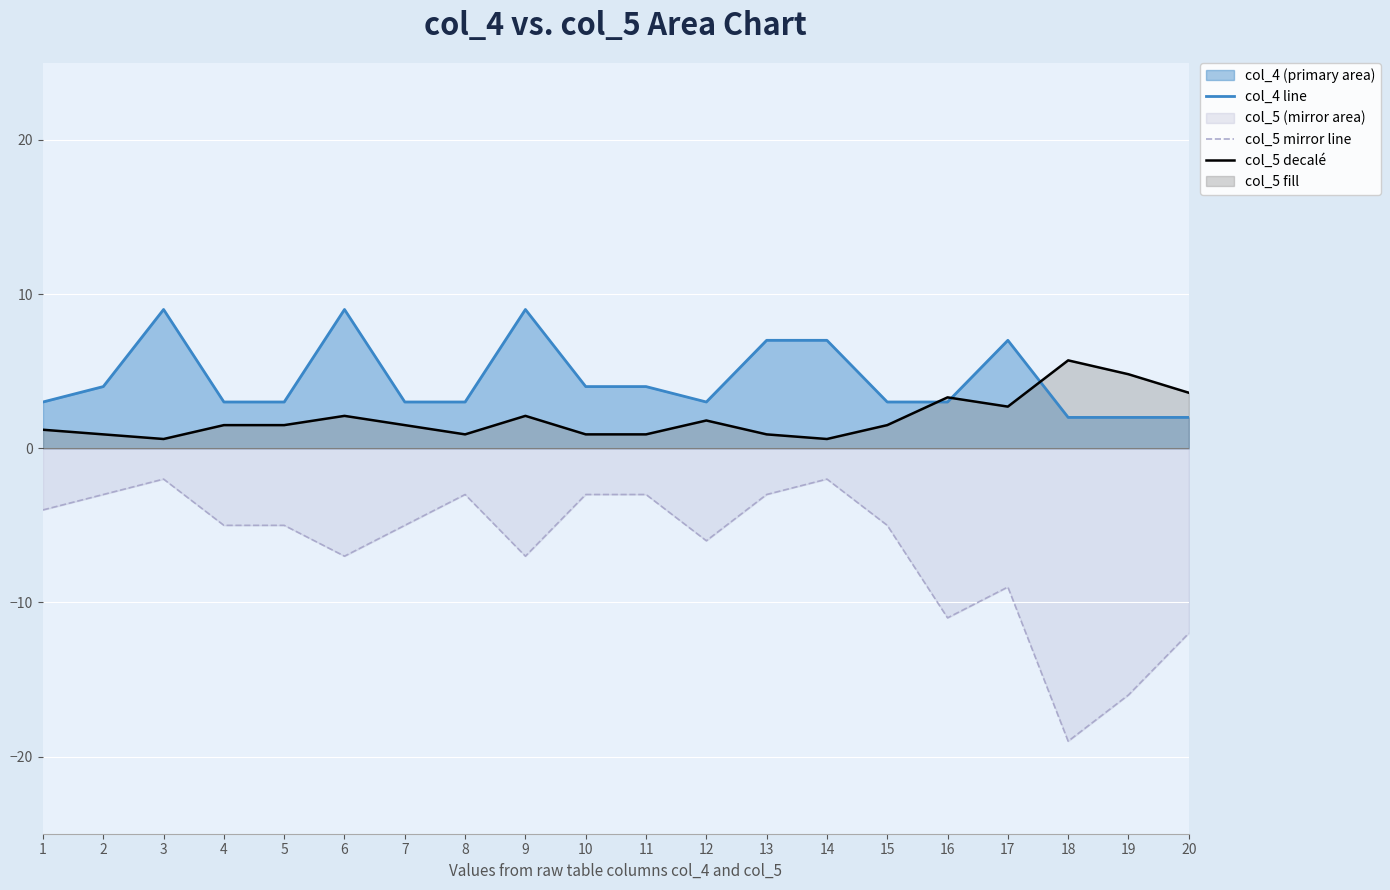

List the series in order of their overall mean, lowest first.

col_5 mirror line, col_5 decalé, col_4 line